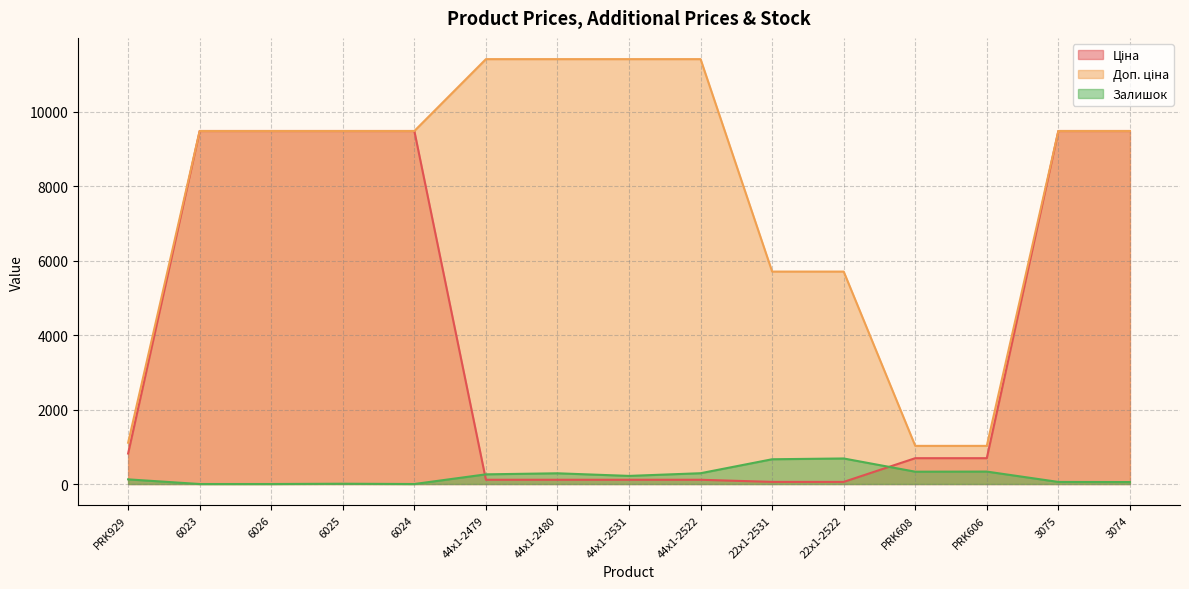

True or false: Доп. ціна and Залишок intersect in this chart.

False